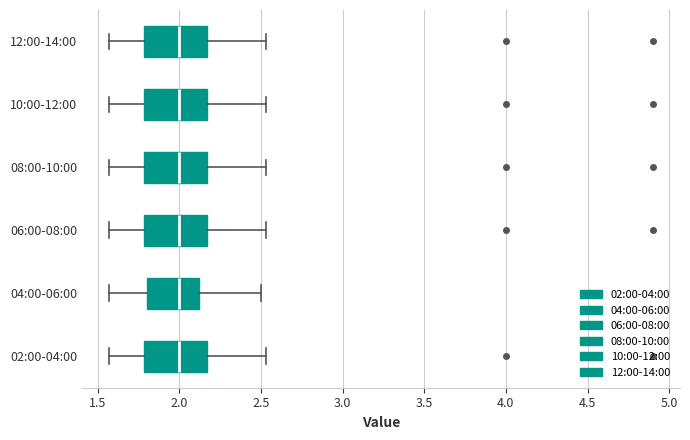

Reading bottom to top, transcribe this box plot: for each box, give where its median line is, the range the box spans, and where its two whiskers end, as read against the x-axis. The values are not printed on the chart, so give them approximately, as read against the axis.

02:00-04:00: median 2.00, box 1.80 to 2.15, whiskers 1.55 to 2.55
04:00-06:00: median 2.00, box 1.80 to 2.10, whiskers 1.55 to 2.50
06:00-08:00: median 2.00, box 1.80 to 2.15, whiskers 1.55 to 2.55
08:00-10:00: median 2.00, box 1.80 to 2.15, whiskers 1.55 to 2.55
10:00-12:00: median 2.00, box 1.80 to 2.15, whiskers 1.55 to 2.55
12:00-14:00: median 2.00, box 1.80 to 2.15, whiskers 1.55 to 2.55